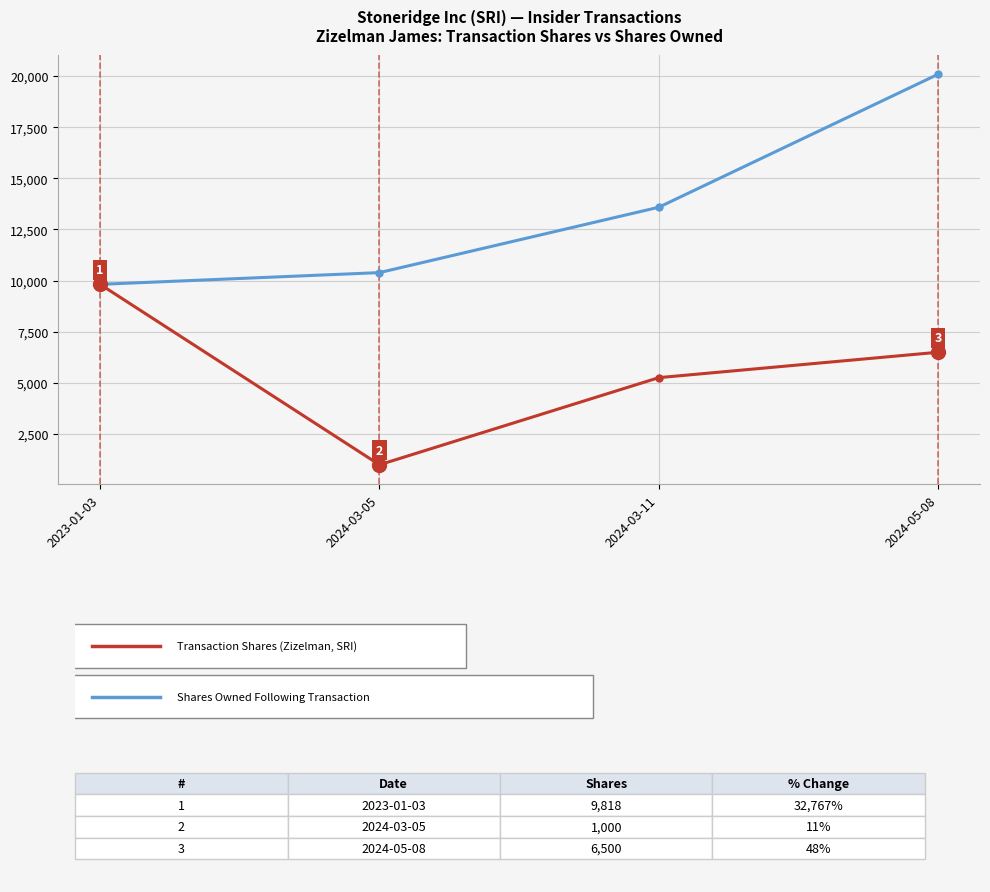

What is the label of the 4th point from the left?

2024-05-08